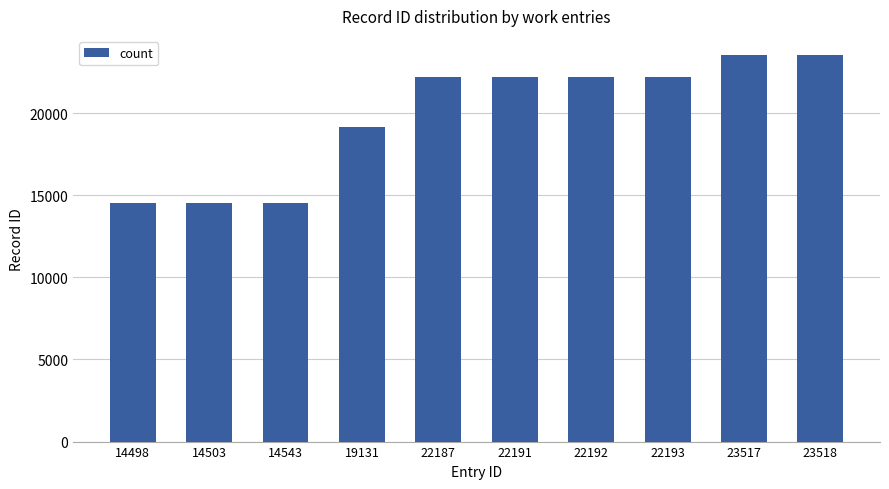

Read the value at 22193, to the nearest 100.

22200